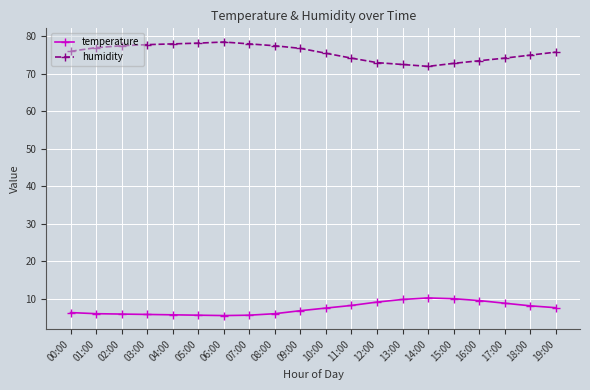

What is the difference between the maximum and minimum values in the humidity series?

6.5